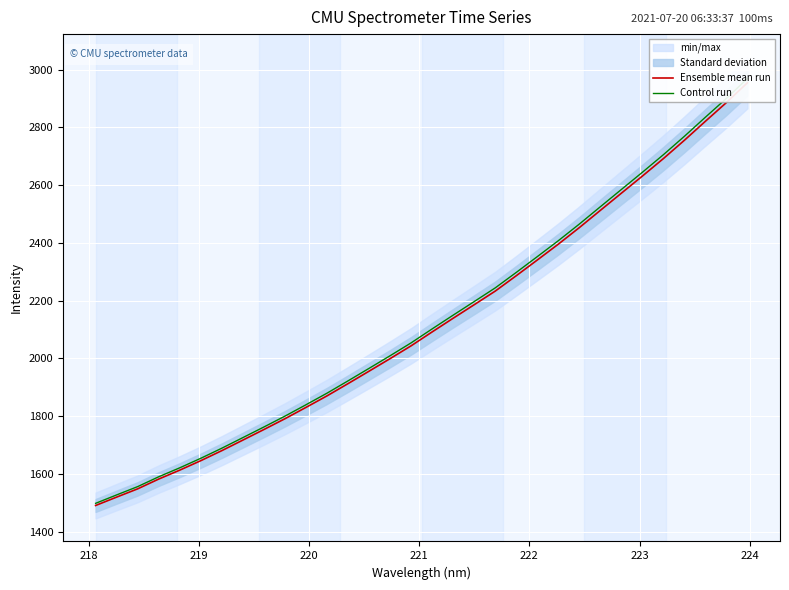

What is the smallest value displayed?

1490.9